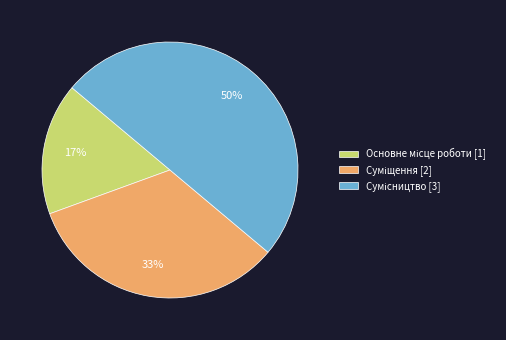

To the nearest percent, what is the difference between the largest and smallest slice percentages?

33%